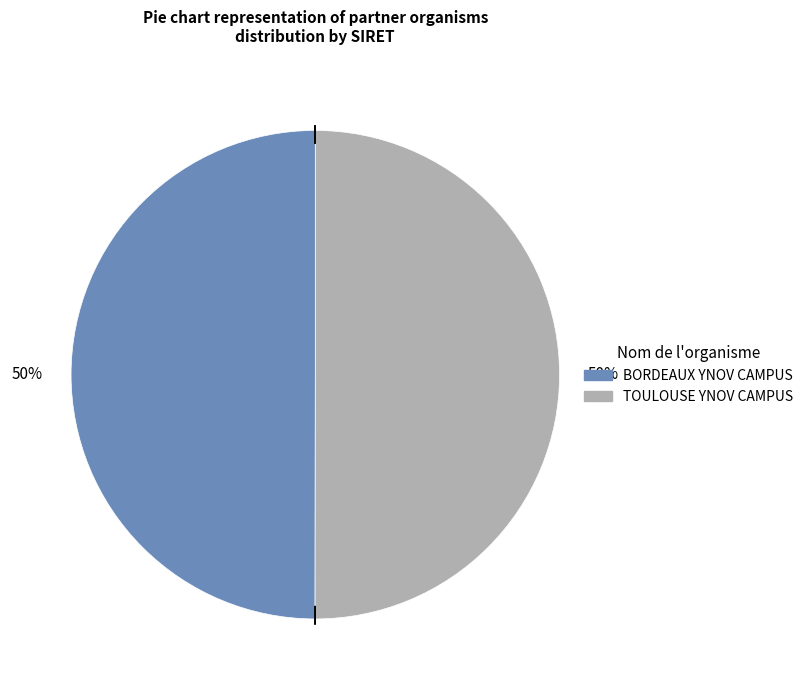

What percentage is the BORDEAUX YNOV CAMPUS slice, to the nearest percent?

50%